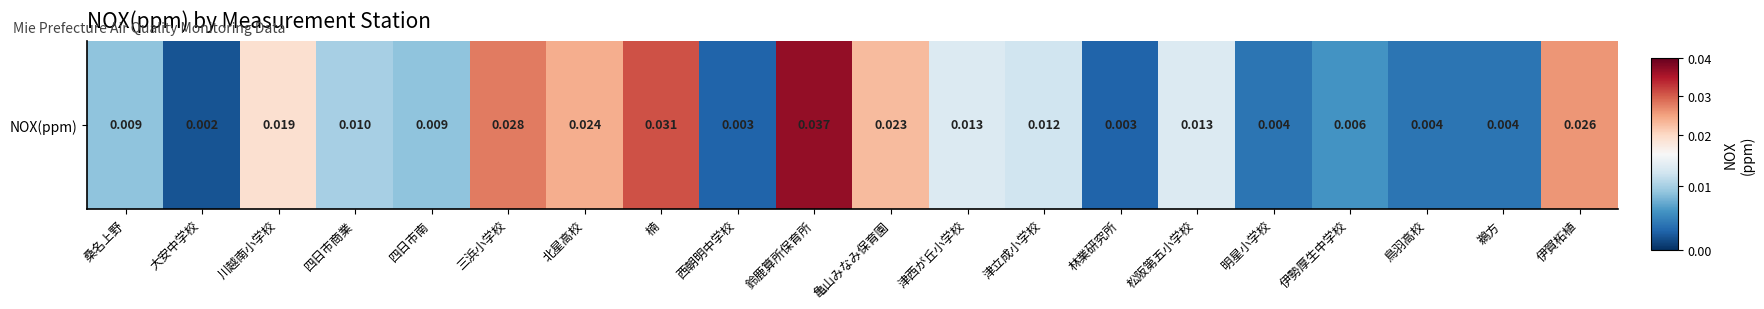

The chart shows a value of 0.0 at 明星小学校. True or false?

True